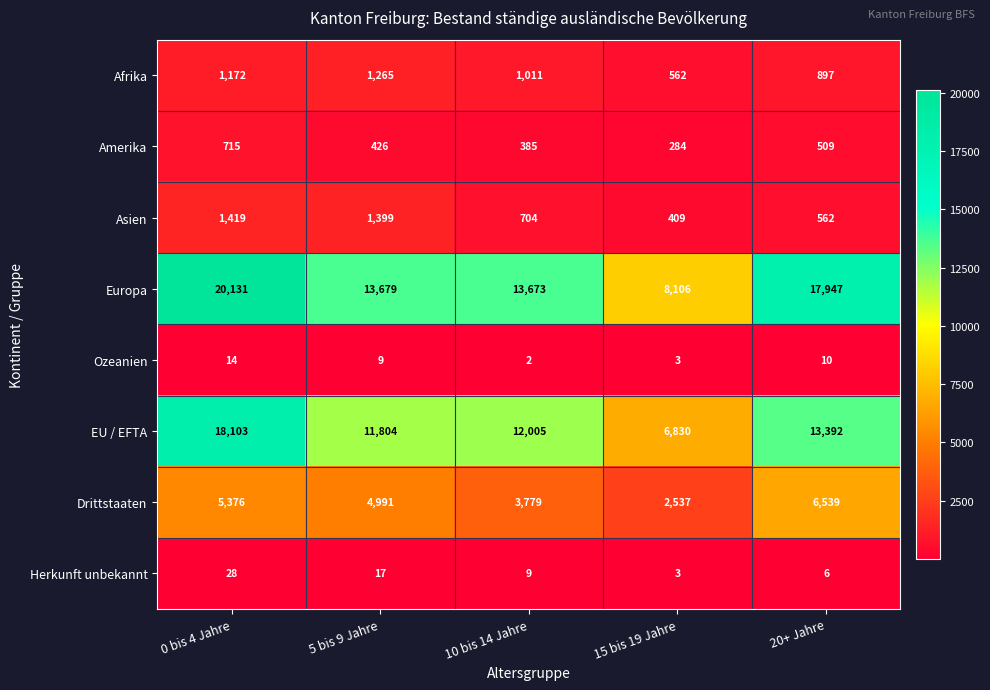

What is the average value of the EU / EFTA series?

12427